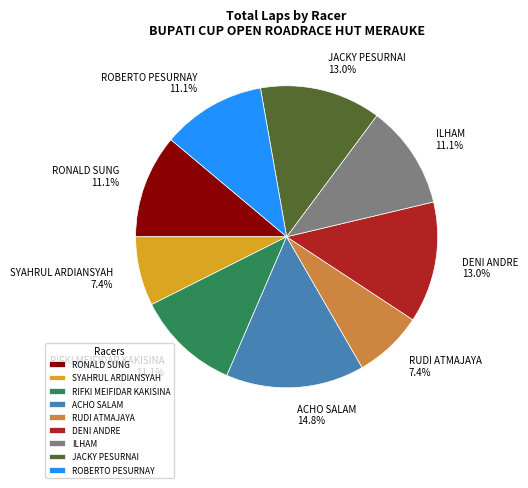

Is it true that ILHAM is 11% of the pie?

True